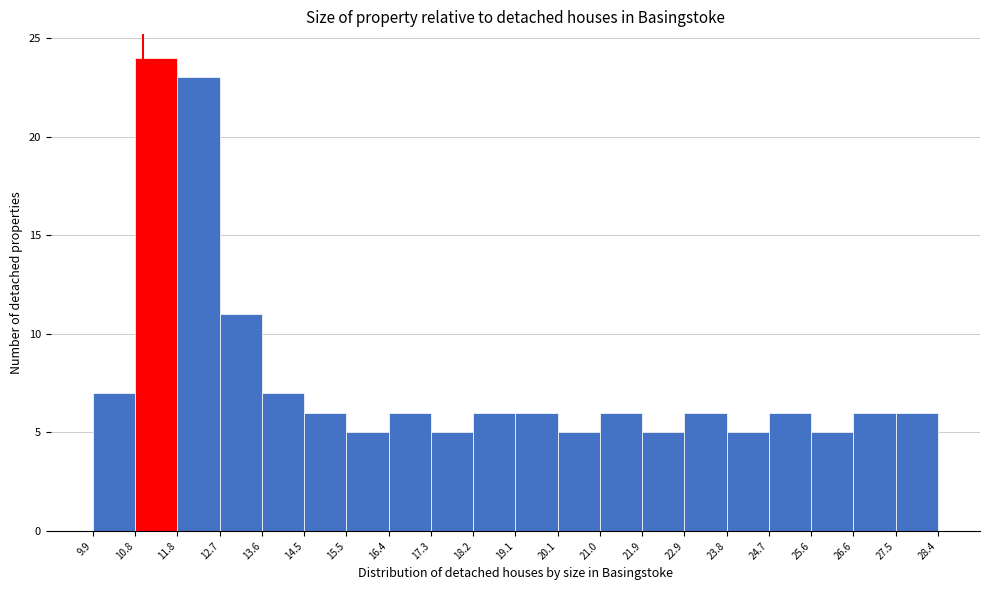

Which range on the x-axis has the tallest bar?

10.8 to 11.8